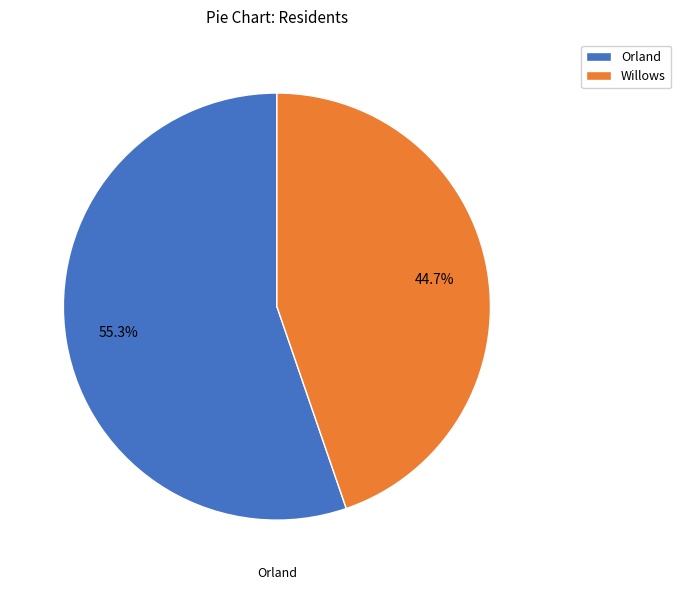

Count the number of slices in the pie.

2